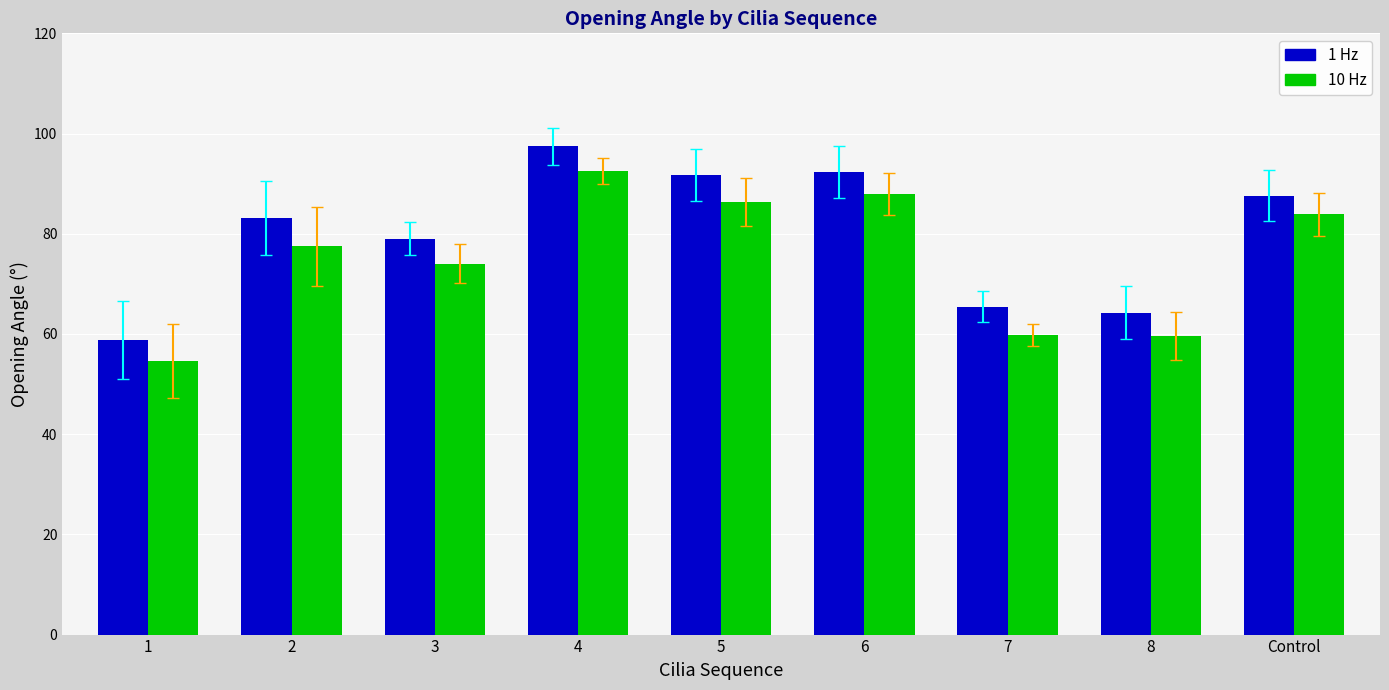

What value does the 1 Hz series have at 5?

91.7